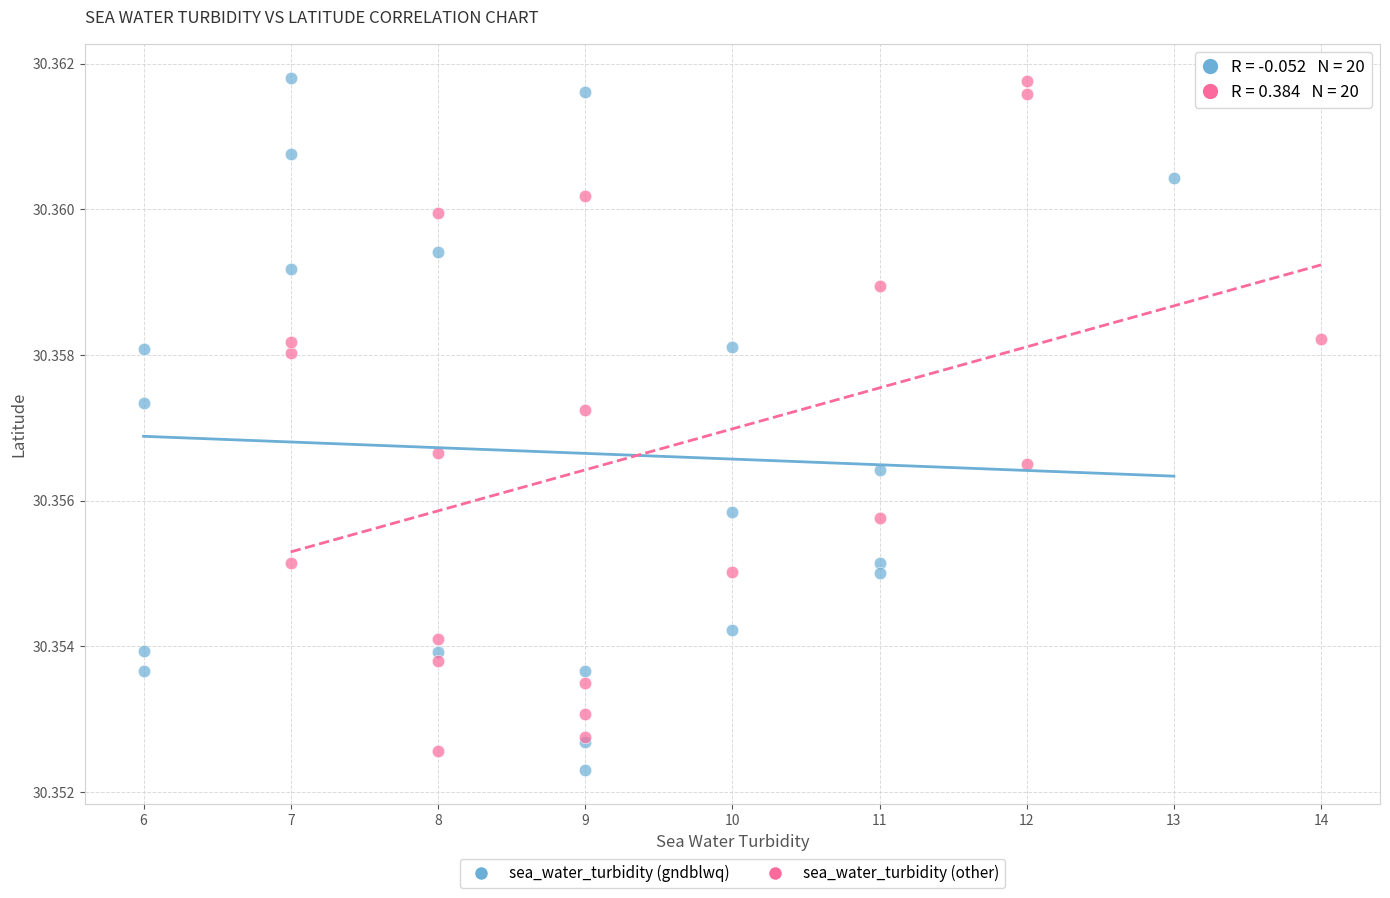

What are all the series names shown in the legend?

sea_water_turbidity (gndblwq), sea_water_turbidity (other)